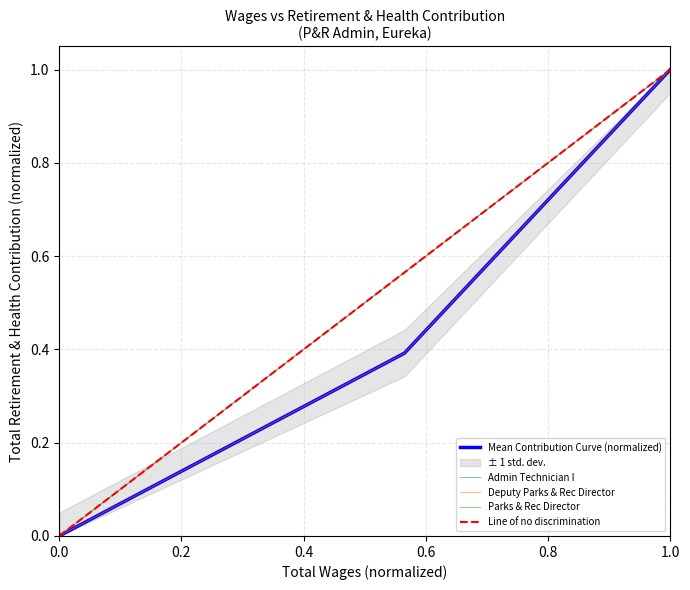

True or false: Deputy Parks & Rec Director has a value of 0.0 at 0.0.

True